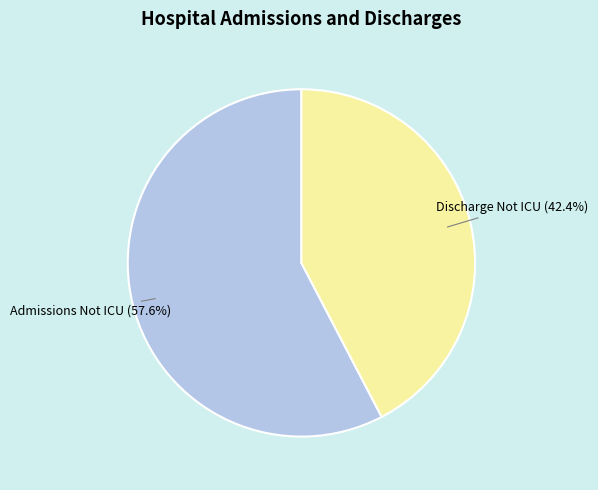

Is there any slice that represents more than half of the pie?

Yes